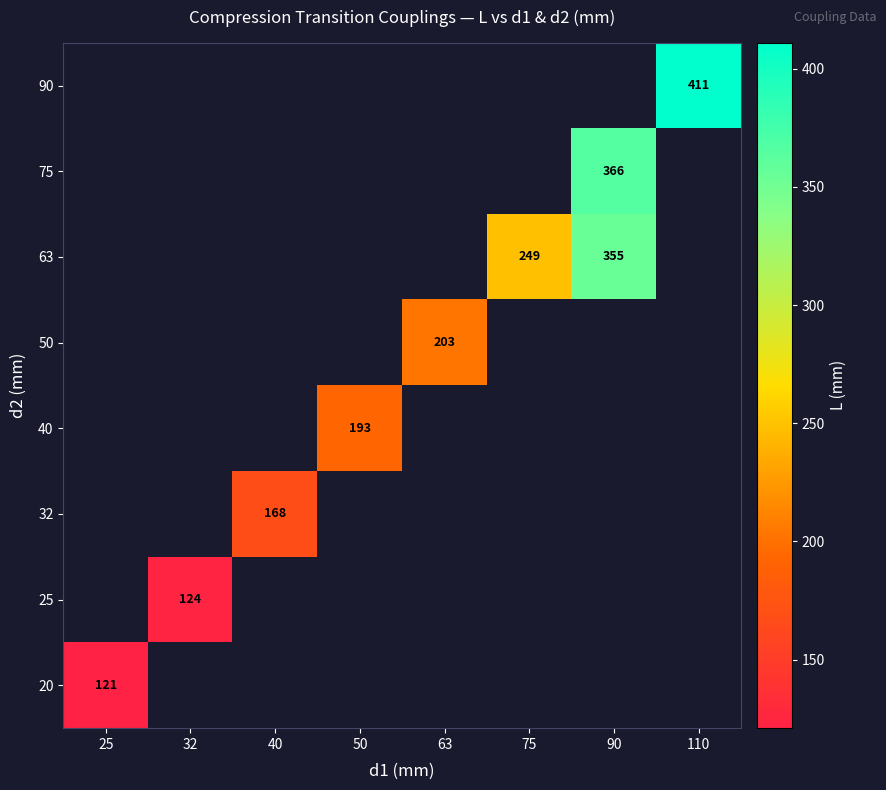

The 25 series shows 124 at 32. True or false?

True